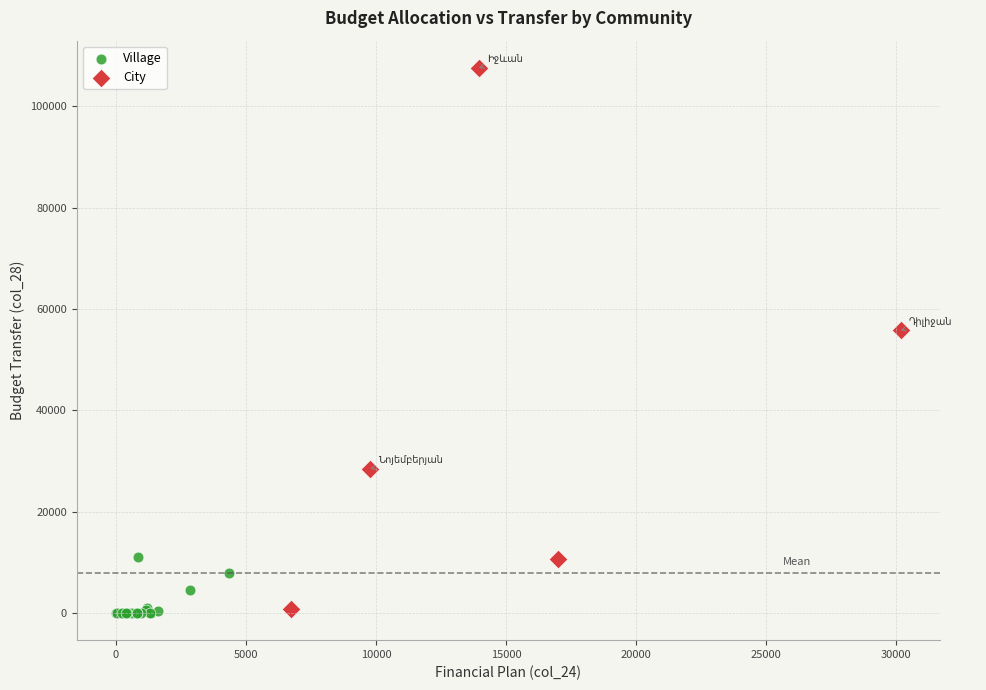

Which series has the widest spread of Y values?

City